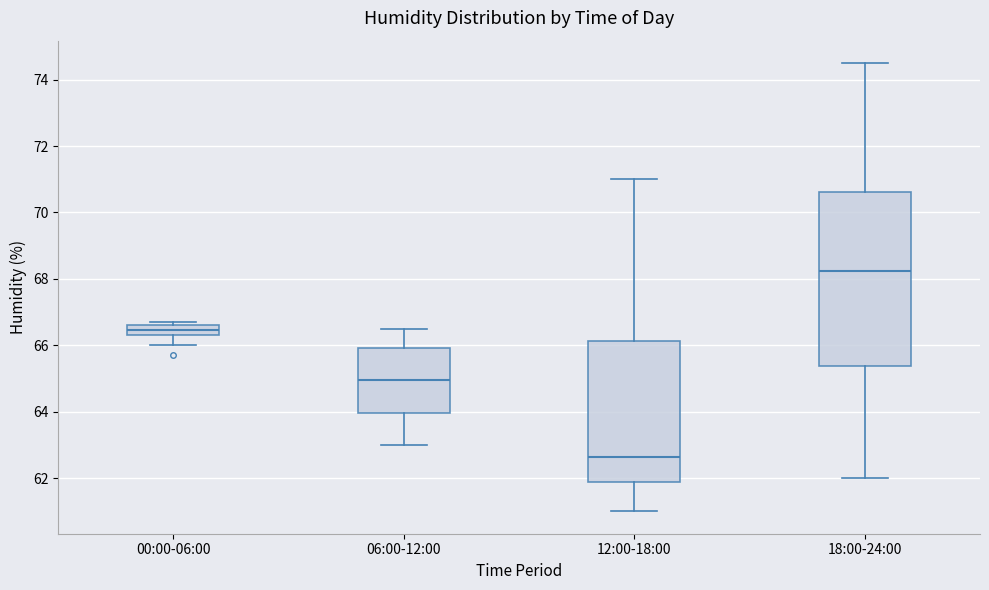

Where is the upper edge of the box for 06:00-12:00 on the y-axis? The values are not printed on the chart, so give them approximately, as read against the axis.

66.0